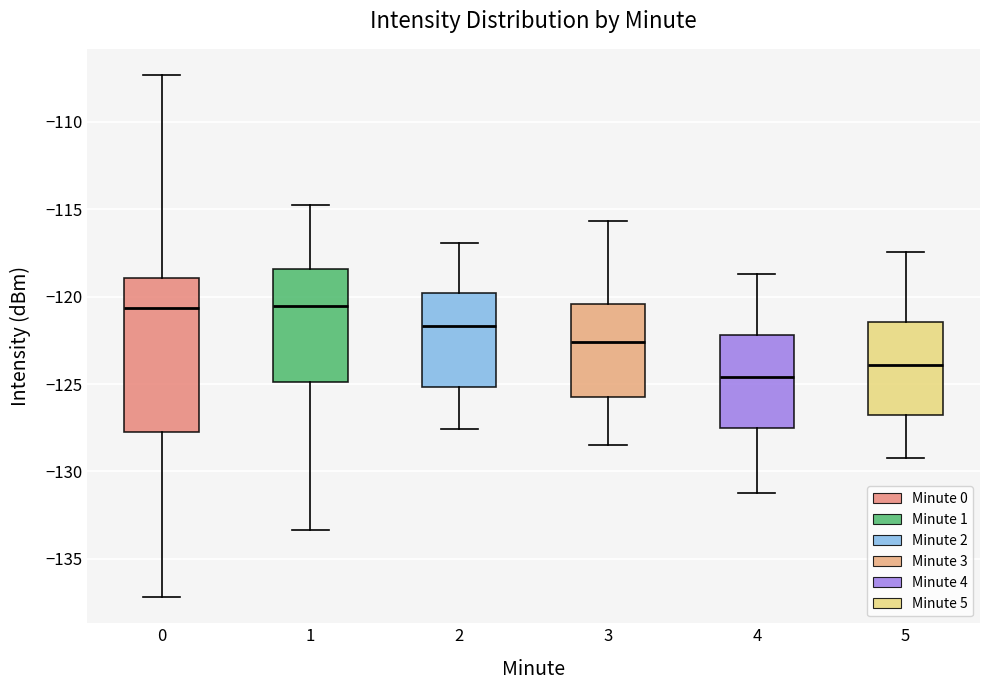

Reading left to right, read every box against the y-axis: the position of its median line, the range the box covers, and the ends of its whiskers. The values are not printed on the chart, so give them approximately, as read against the axis.

0: median -120.5, box -127.5 to -119.0, whiskers -137.0 to -107.5
1: median -120.5, box -125.0 to -118.5, whiskers -133.5 to -114.5
2: median -121.5, box -125.0 to -120.0, whiskers -127.5 to -117.0
3: median -122.5, box -125.5 to -120.5, whiskers -128.5 to -115.5
4: median -124.5, box -127.5 to -122.0, whiskers -131.0 to -118.5
5: median -124.0, box -127.0 to -121.5, whiskers -129.0 to -117.5